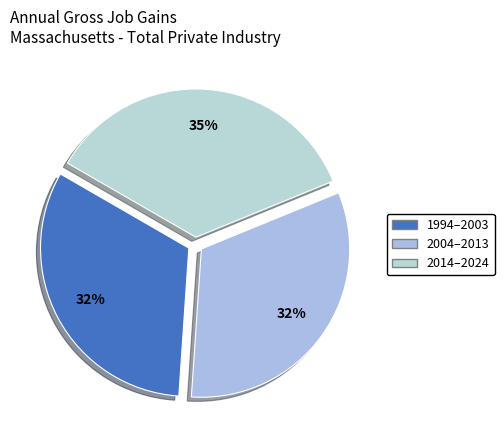

How many slices are in this pie chart?

3